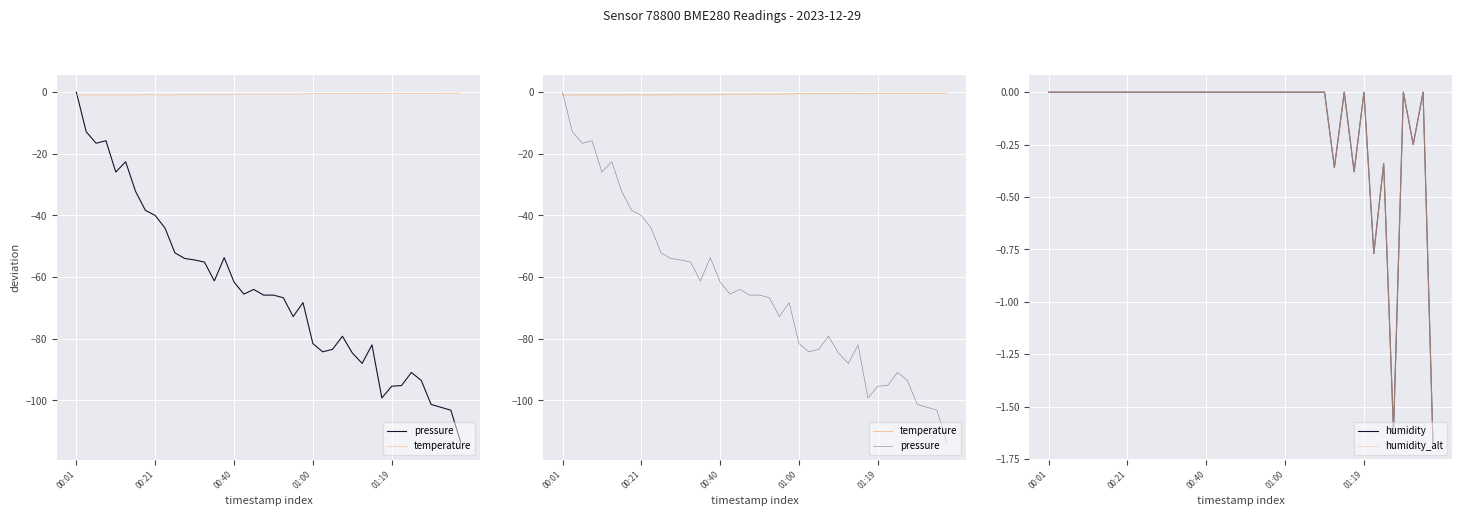

At which category is the sum across all series the highest?

00:01